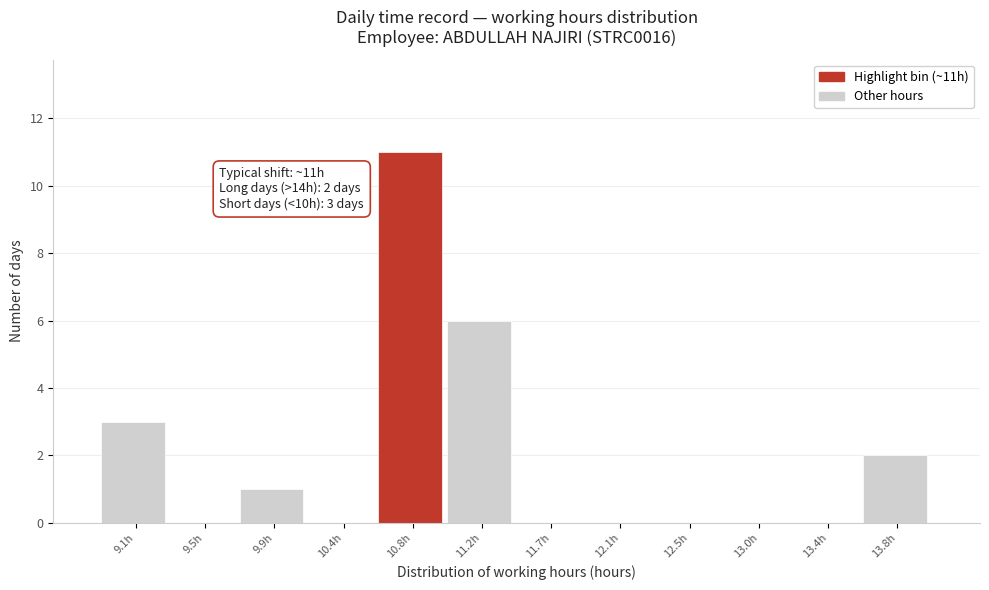

Reading left to right, what are all the values shown in this chart?

9.1h=3	9.5h=0	9.9h=1	10.4h=0	10.8h=11	11.2h=6	11.7h=0	12.1h=0	12.5h=0	13.0h=0	13.4h=0	13.8h=2